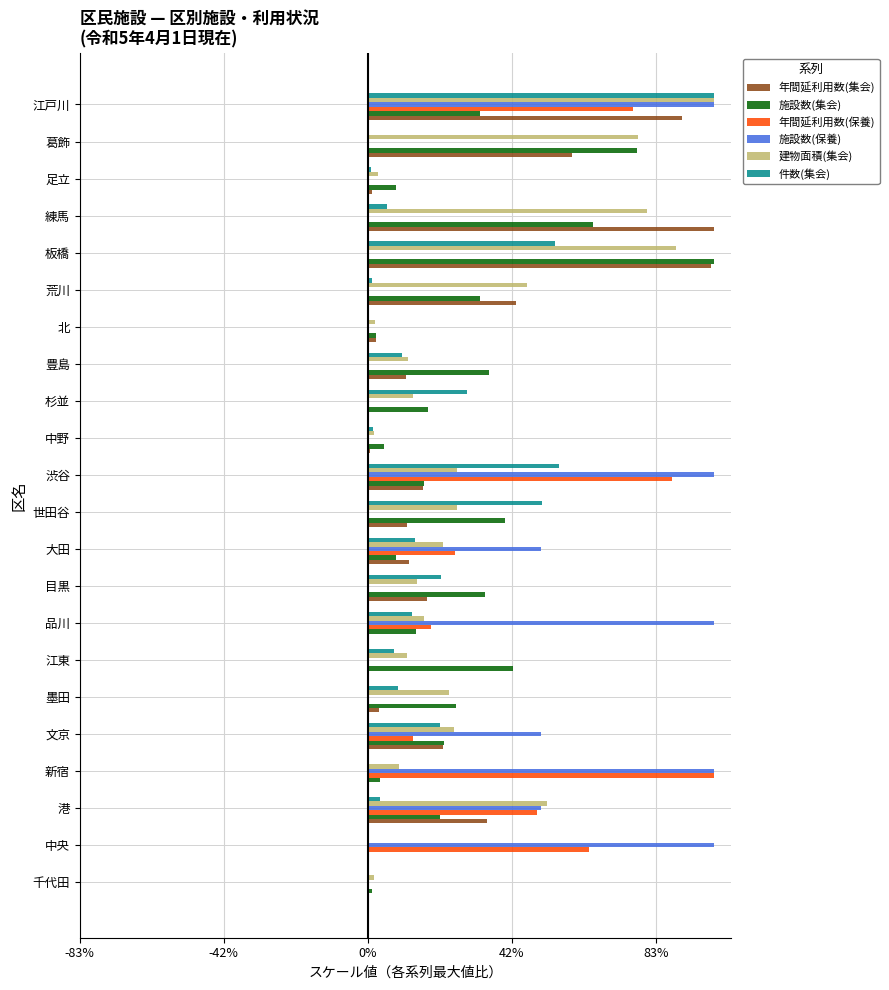

What are all the series names shown in the legend?

年間延利用数(集会), 施設数(集会), 年間延利用数(保養), 施設数(保養), 建物面積(集会), 件数(集会)